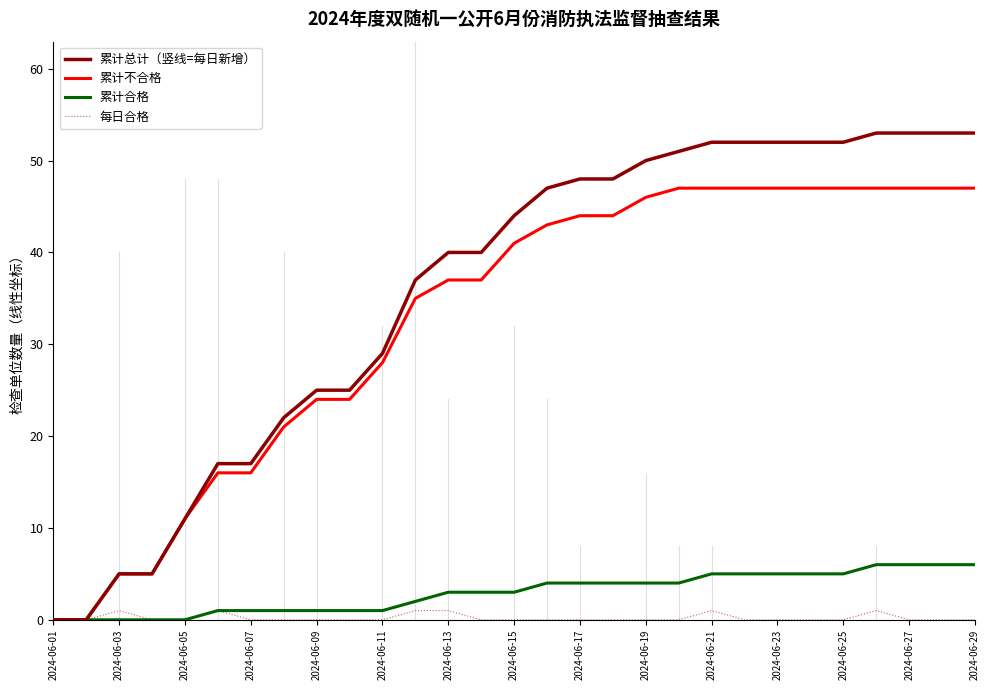

List the series in order of their peak value, lowest first.

每日合格, 累计合格, 累计不合格, 累计总计（竖线=每日新增）